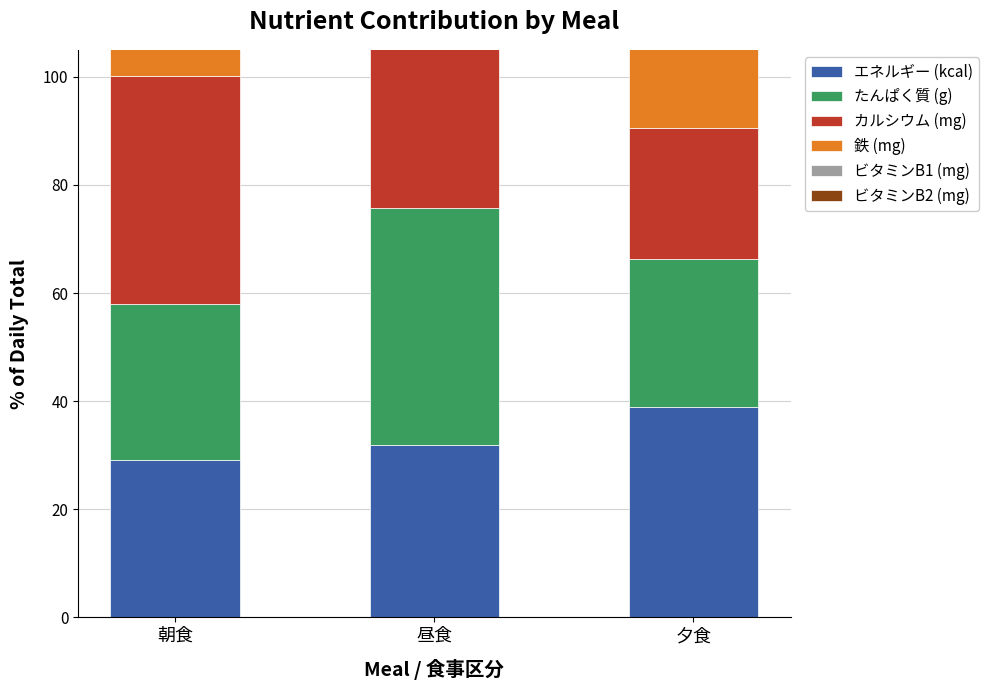

What are all the series names shown in the legend?

エネルギー (kcal), たんぱく質 (g), カルシウム (mg), 鉄 (mg), ビタミンB1 (mg), ビタミンB2 (mg)